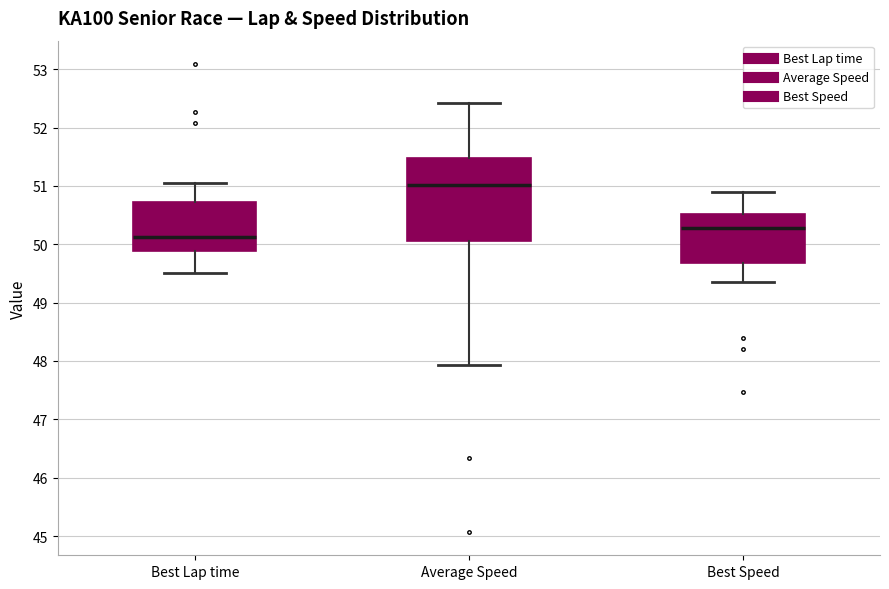

Which box is the tallest, from its lower edge to its upper edge?

Average Speed